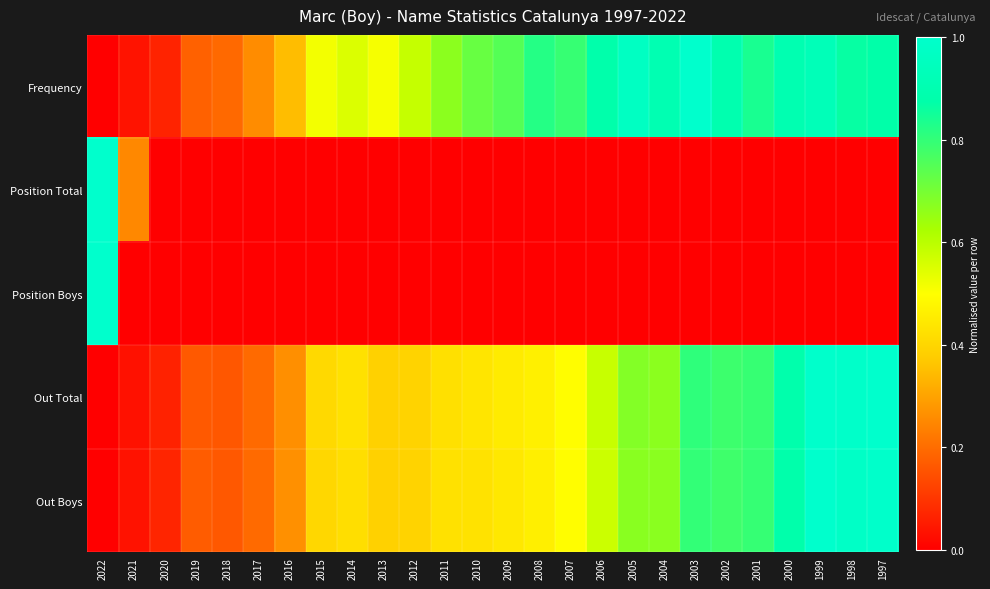

What is the maximum value shown in the chart?

1.0